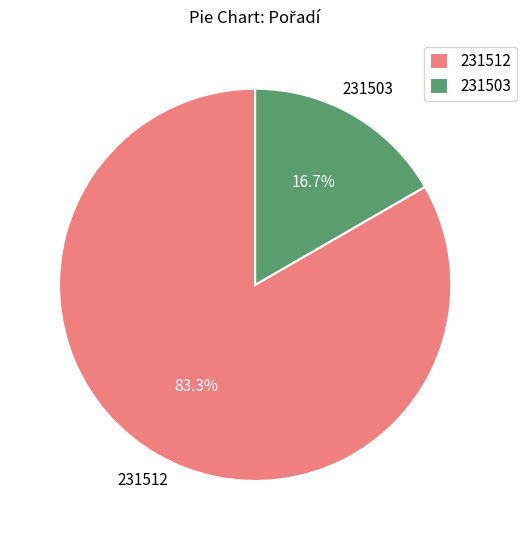

Which slice represents more than half of the pie?

231512